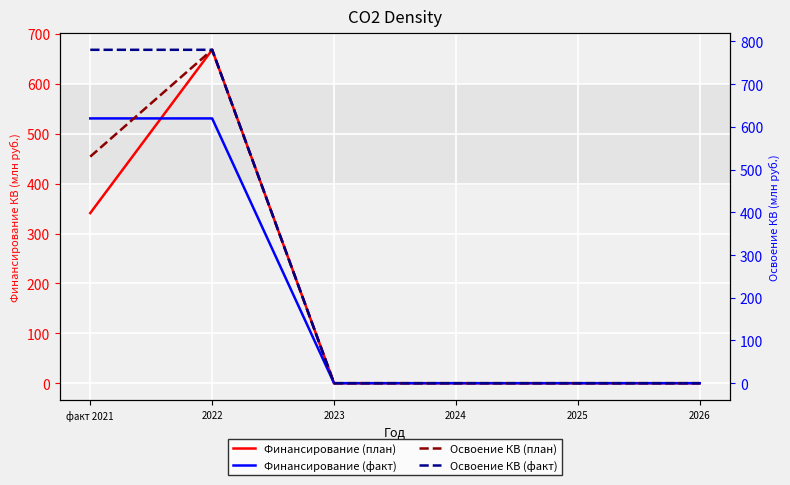

What position from the right is факт 2021?

6